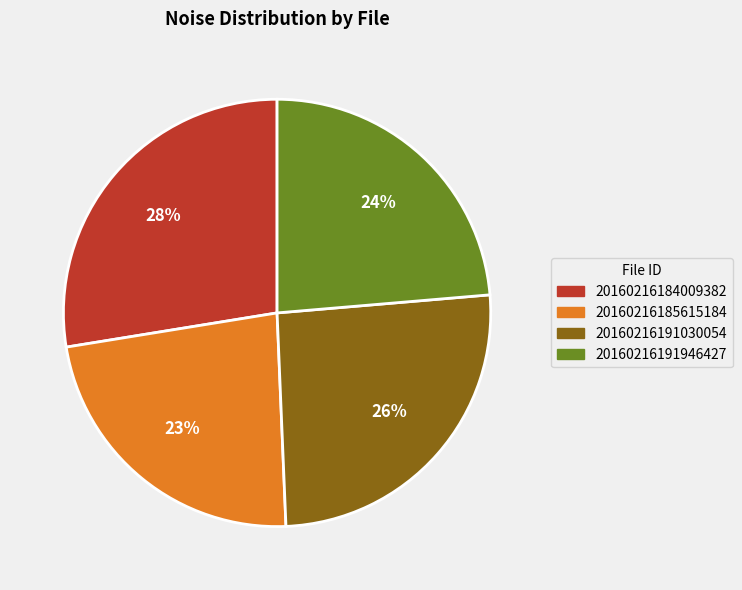

To the nearest percent, what portion does 20160216191030054 represent?

26%